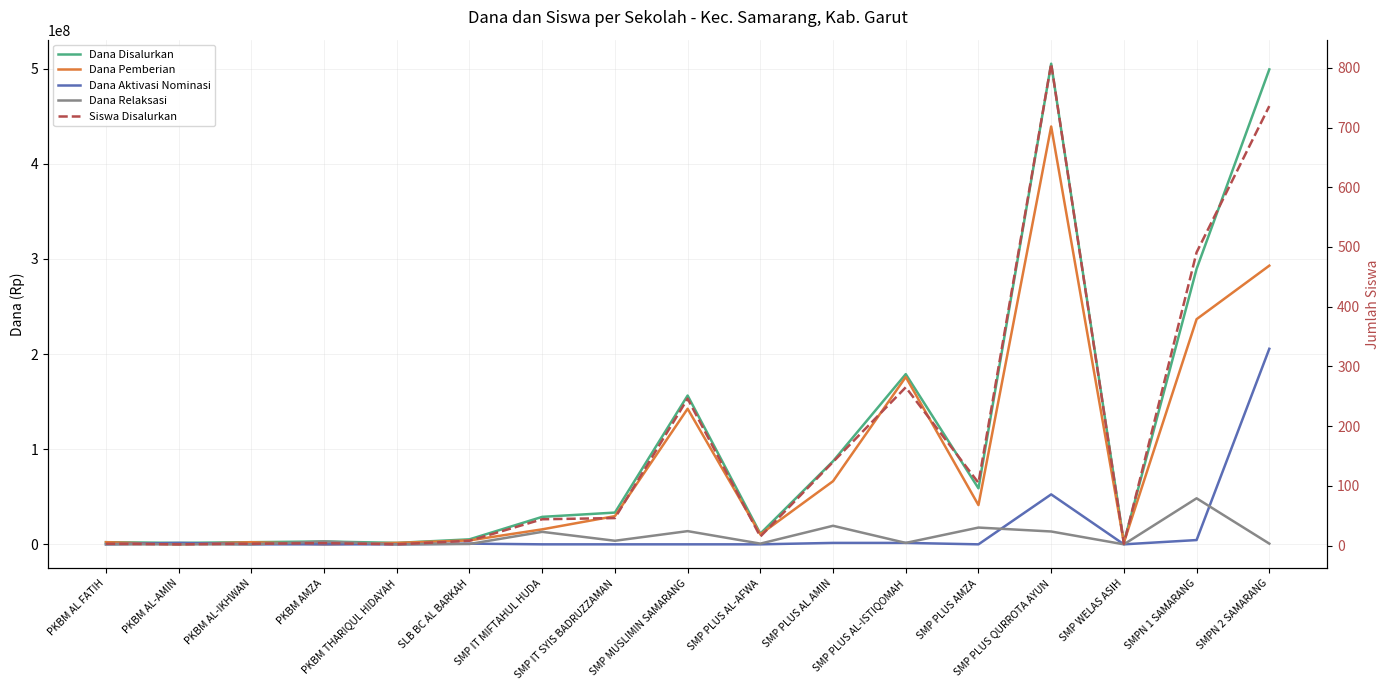

What is the sum of all Dana Disalurkan values?

1866375000